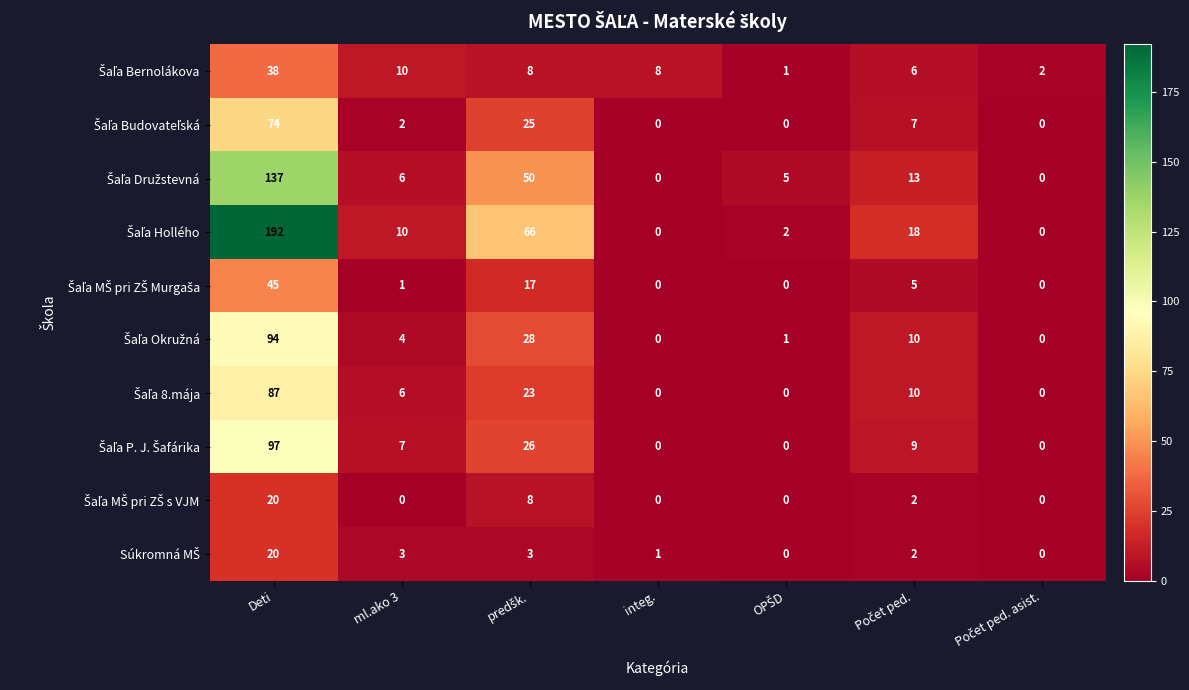

At which category does the chart reach its peak across all series?

Deti